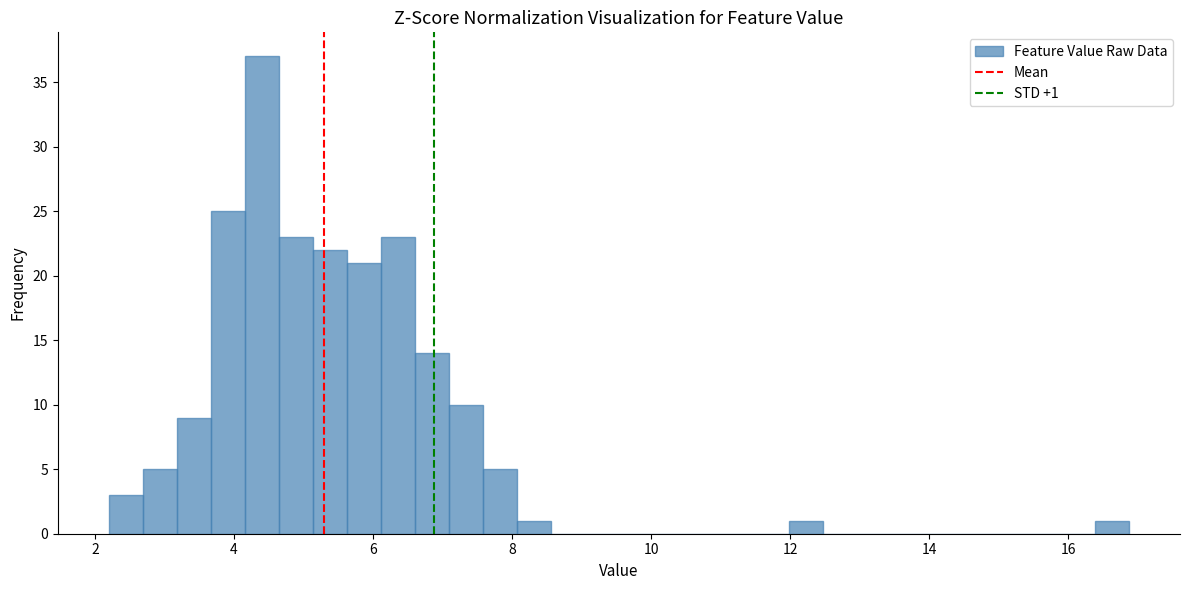

Around what value on the x-axis is the tallest bar? Give the approximate position of its centre, as read against the axis.

4.4